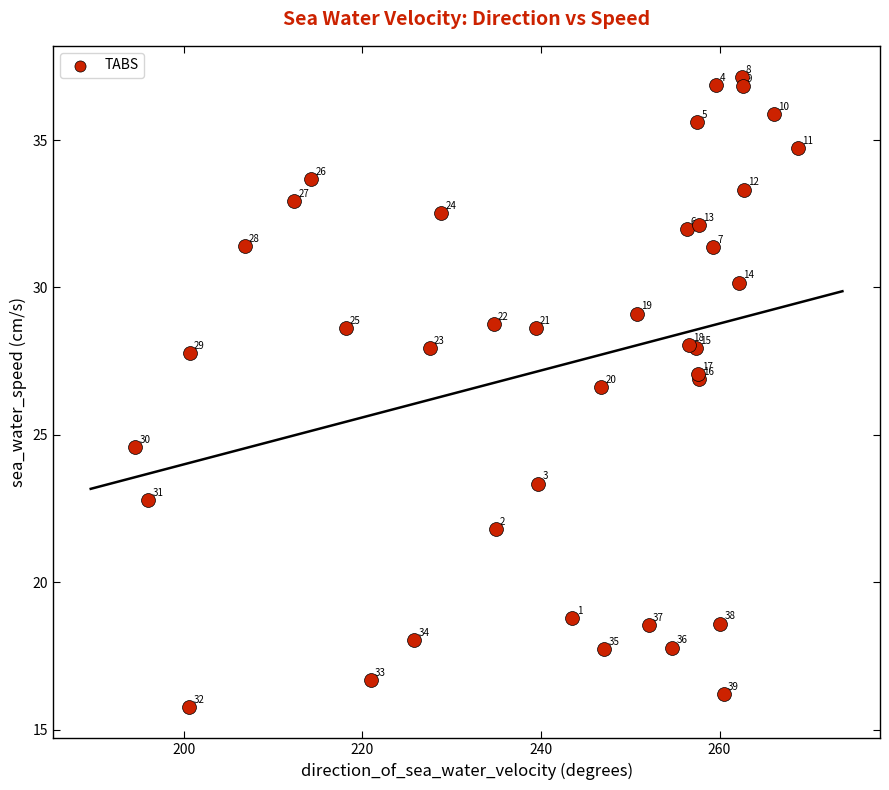

What Y value in the scatter plot is closest to 26?

26.6